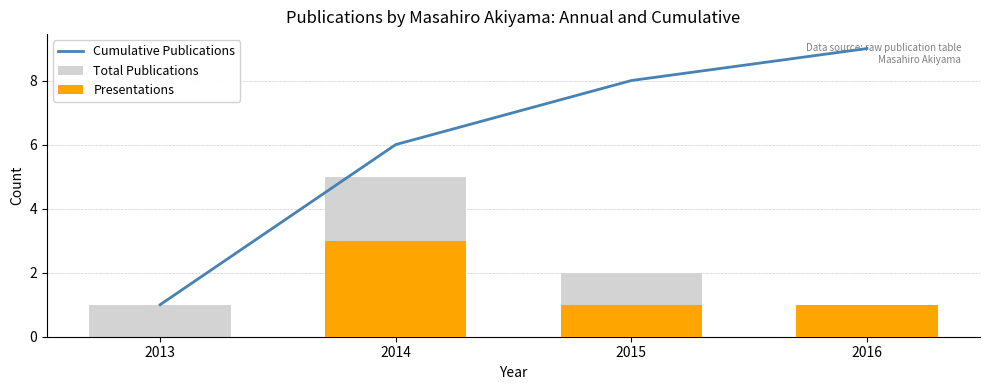

Rank the categories by Cumulative Publications value from highest to lowest.

2016, 2015, 2014, 2013